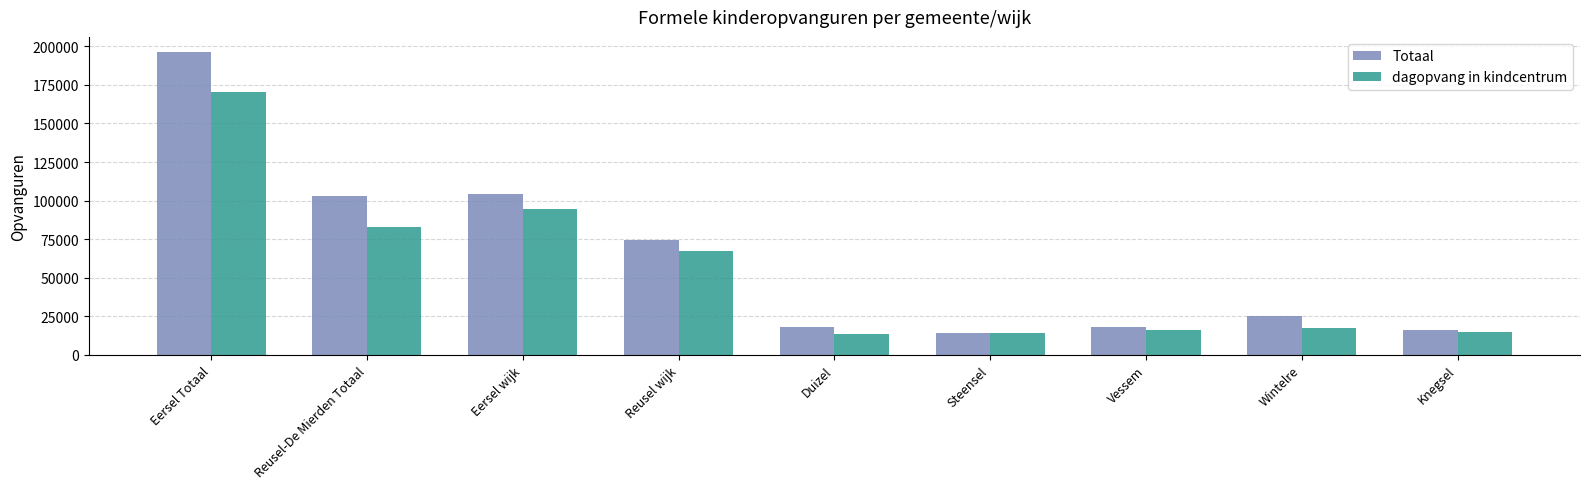

Which series has the largest total across all categories?

Totaal